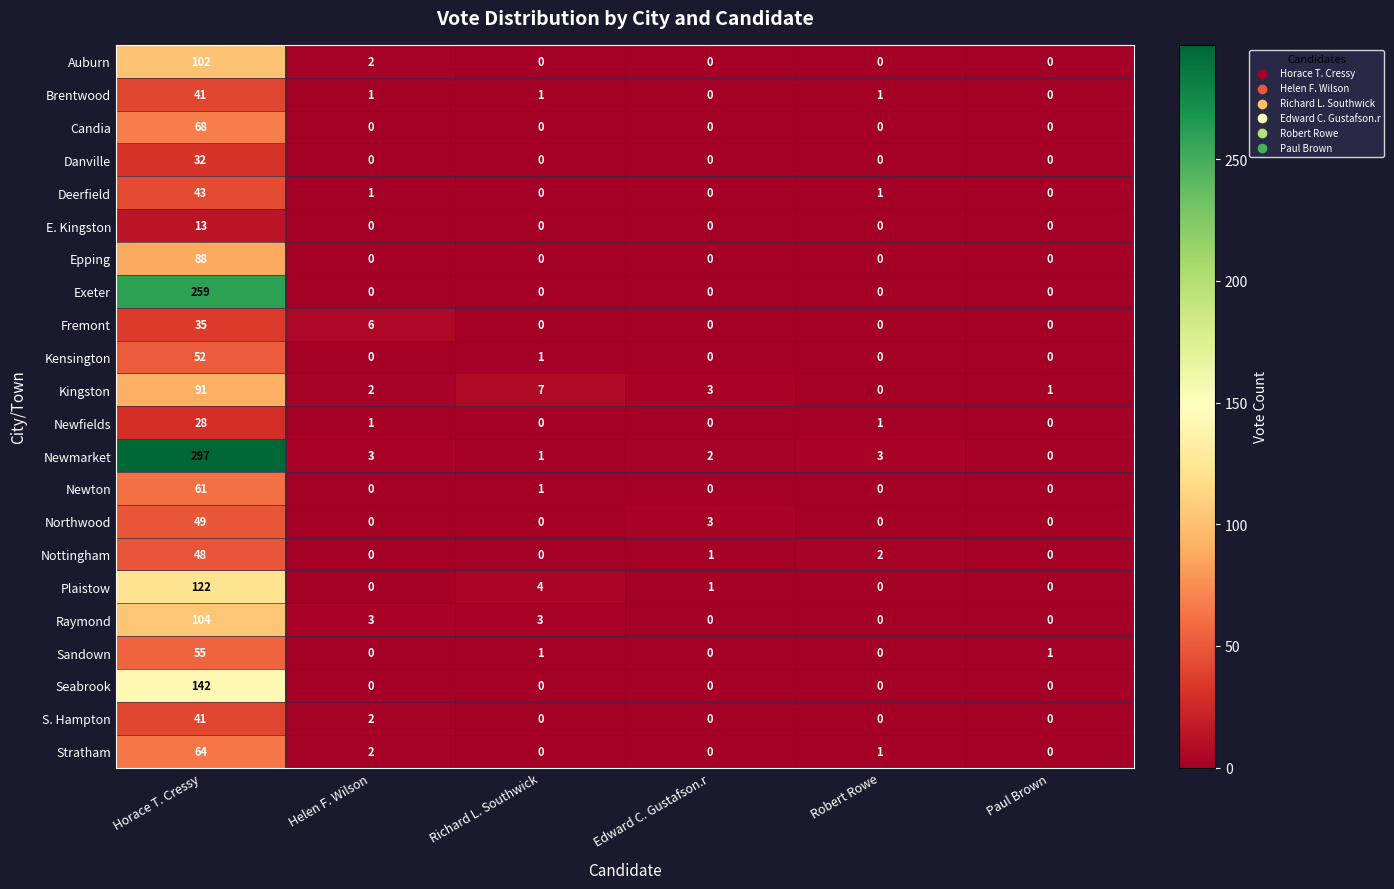

At which label is Kensington closest to 26?

Richard L. Southwick